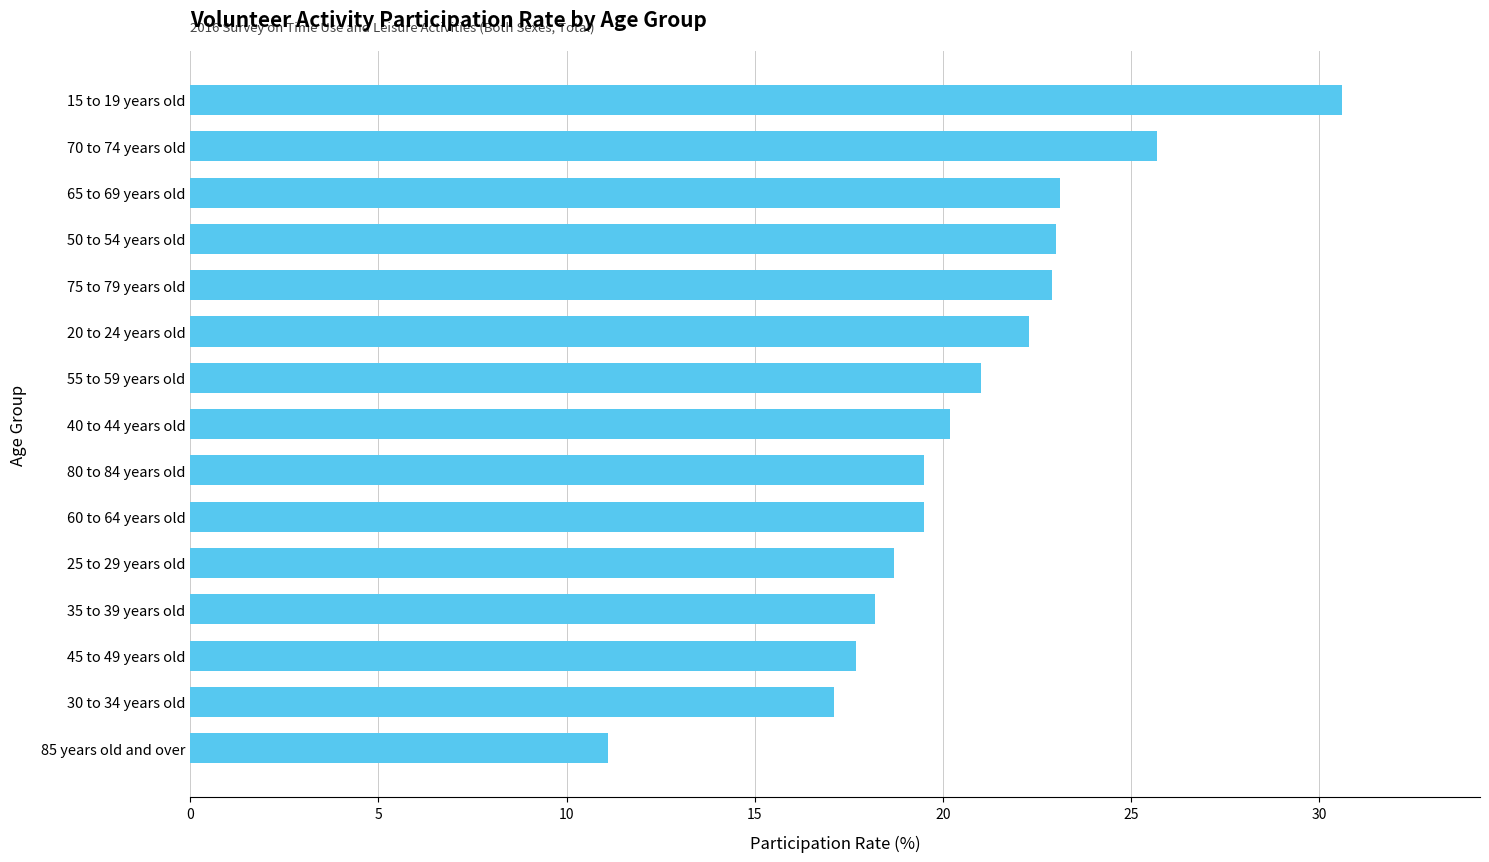

What value does the data have at 60 to 64 years old?

19.5